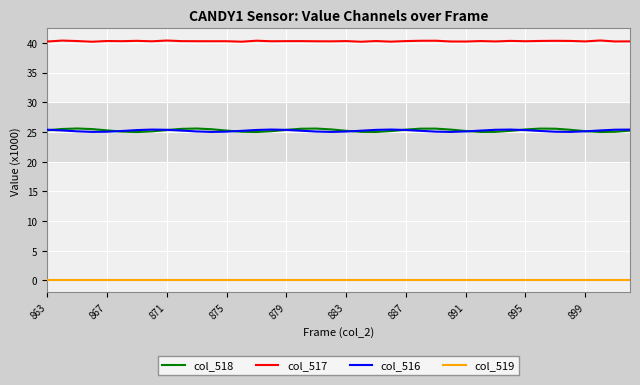

How many series are shown in this chart?

4